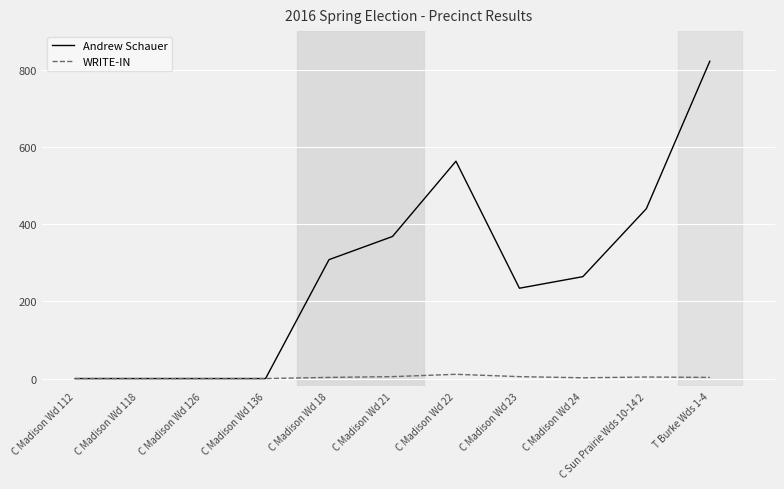

Which series has the largest total across all categories?

Andrew Schauer